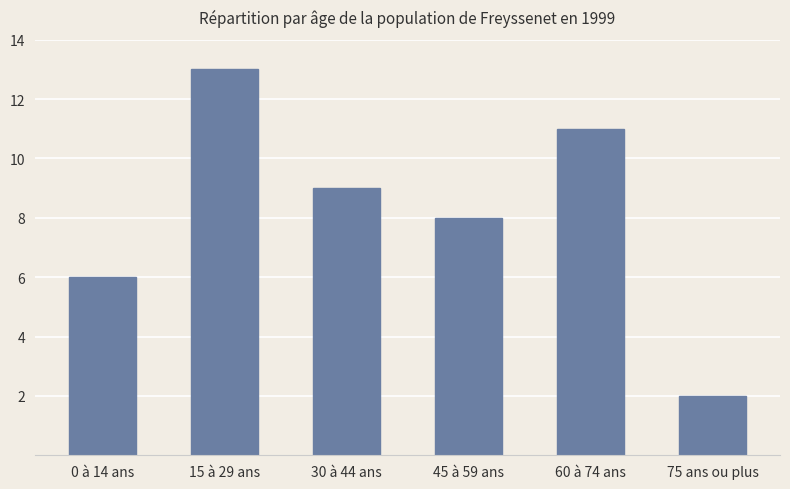

What is the value of the 1st bar from the left?

6